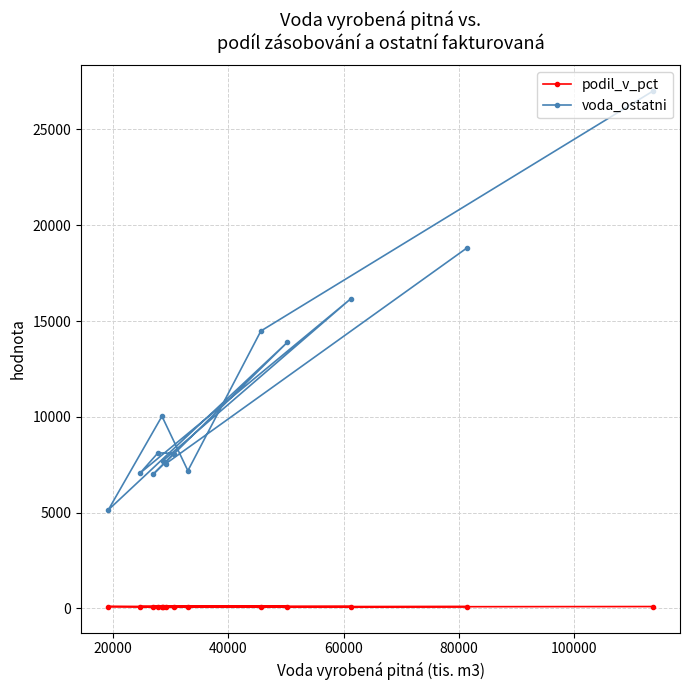

What is the greatest value displayed?

26999.0